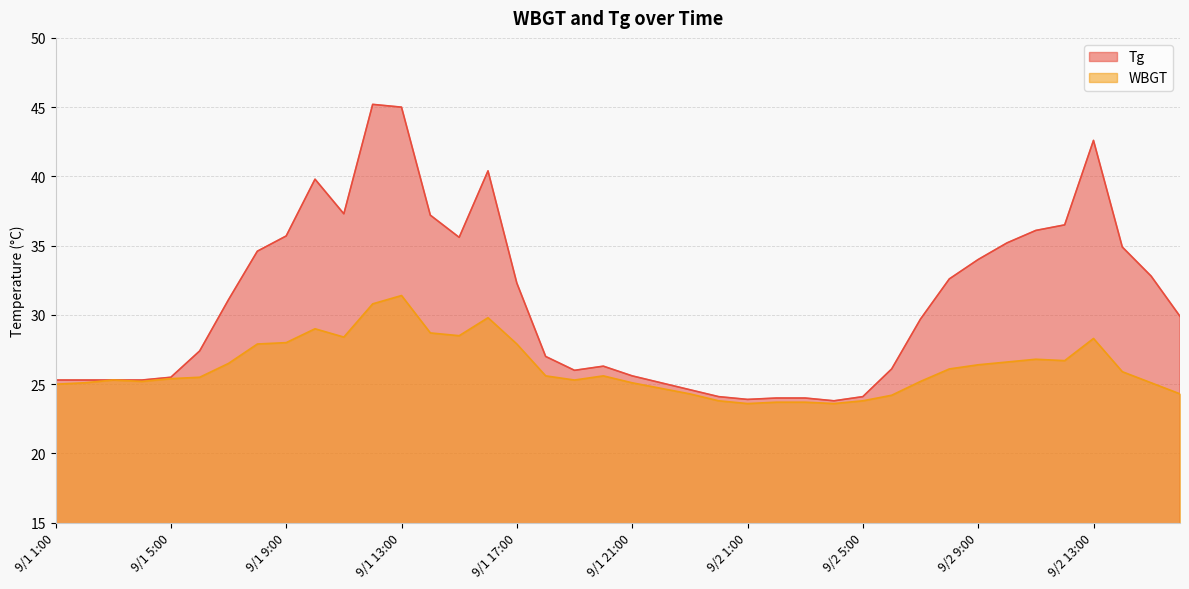

What is the total value across all series at 9/2 1:00?

47.5